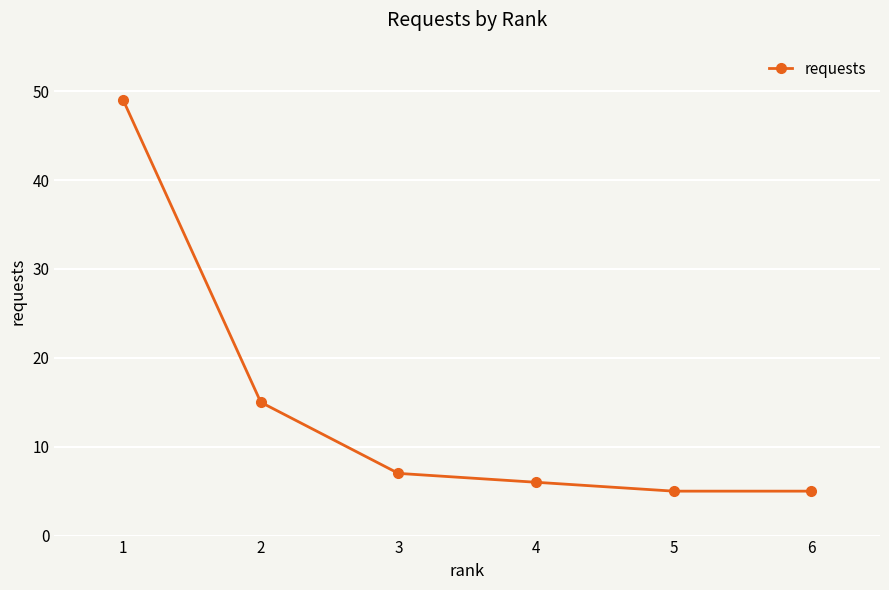

What is the ratio of the value at 1 to the value at 3?

7.0